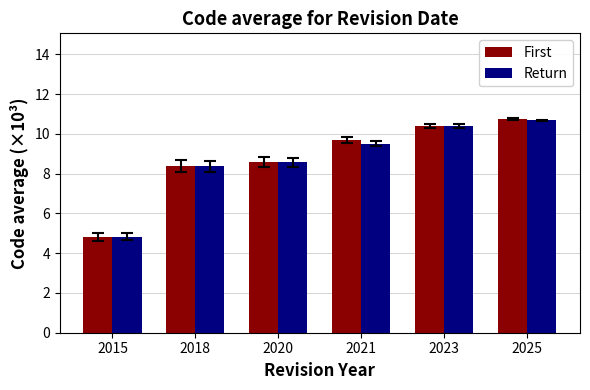

Is the value of First at 2023 greater than the value of Return at 2018?

Yes